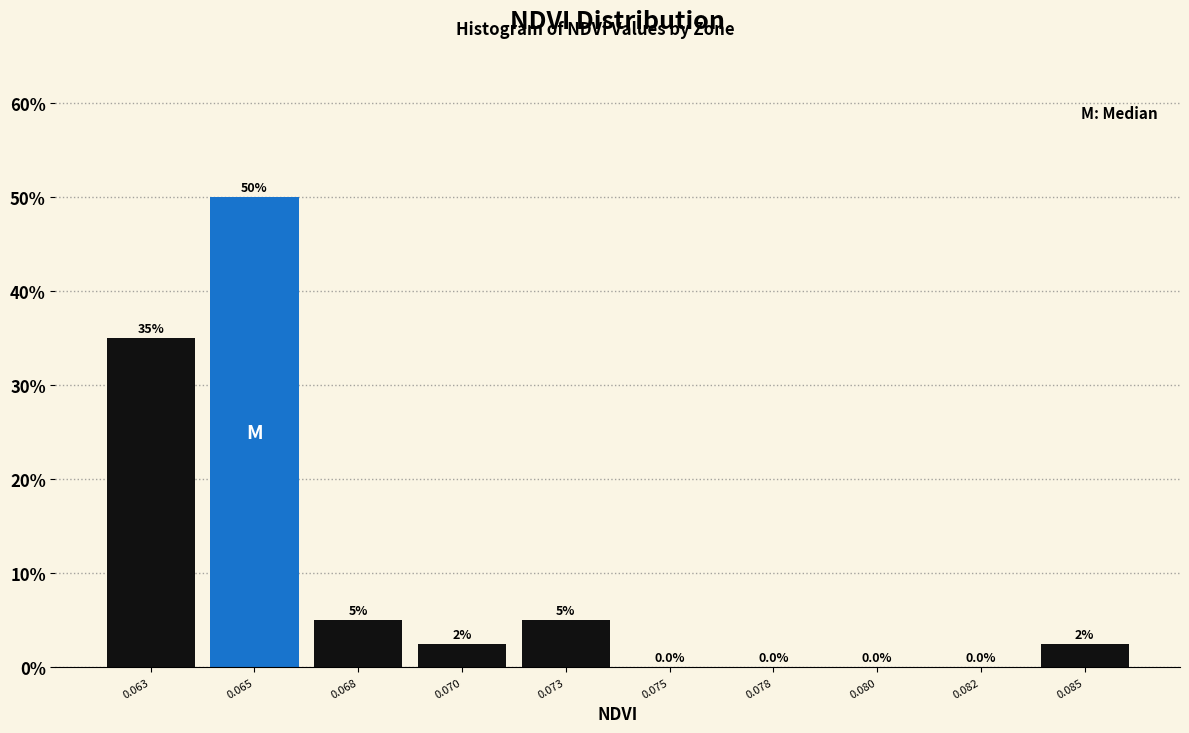

Reading left to right, list all the values displayed in this chart.

0.063=35.0	0.065=50.0	0.068=5.0	0.070=2.5	0.073=5.0	0.075=0.0	0.078=0.0	0.080=0.0	0.082=0.0	0.085=2.5